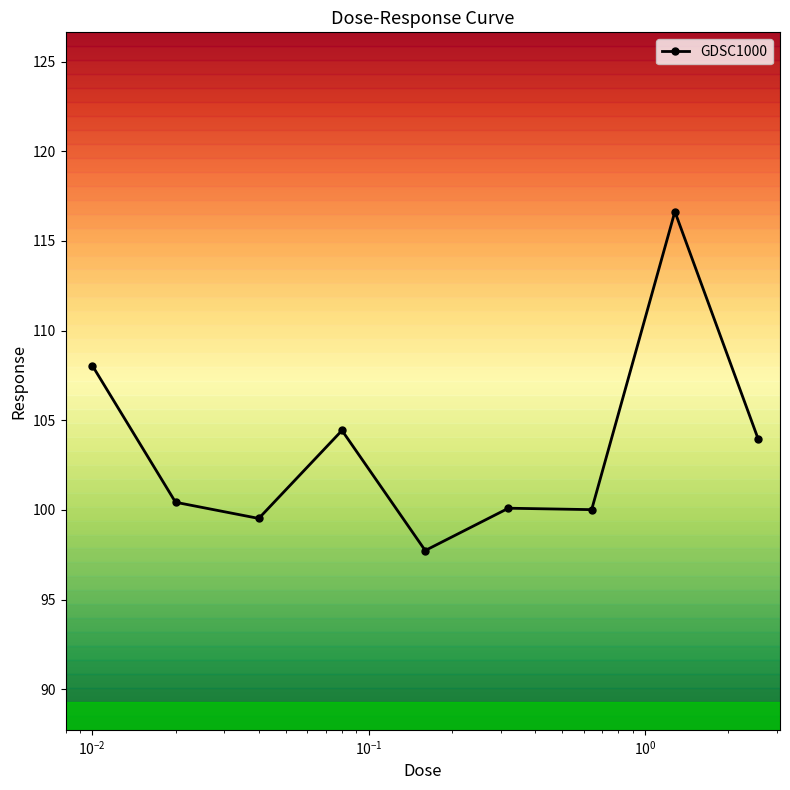

What is the minimum value shown in the chart?

97.7